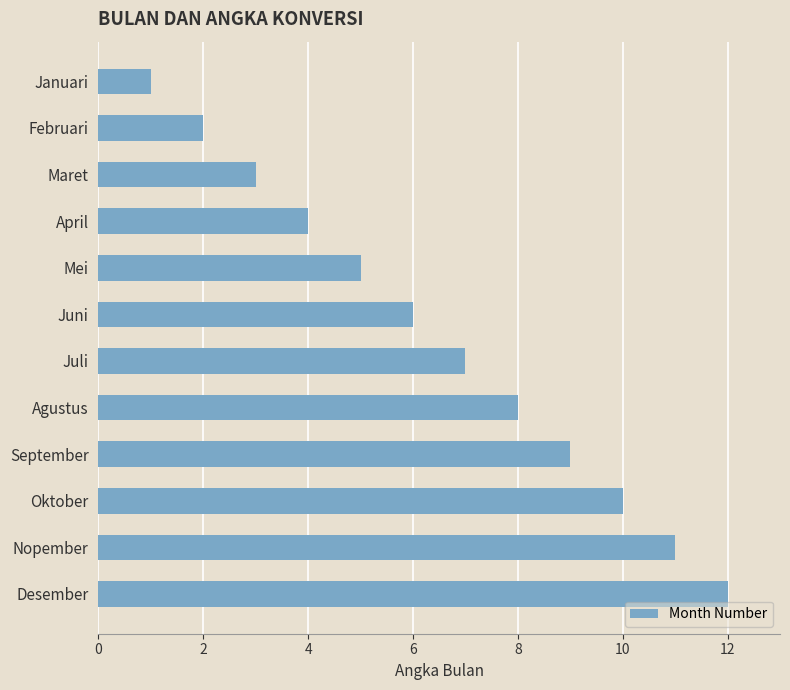

What is the minimum value shown in the chart?

1